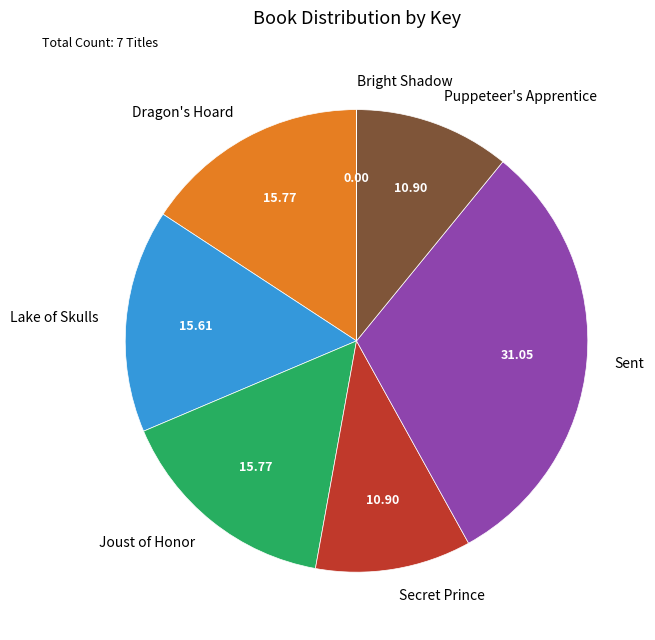

Does Lake of Skulls represent more than half of the total?

No